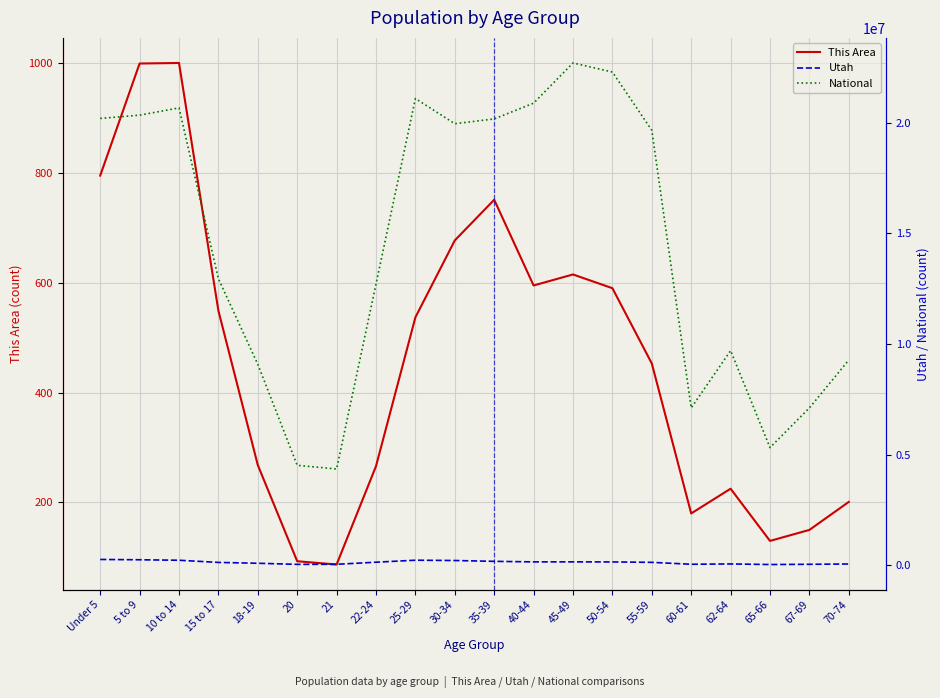

The National series shows 22298125 at 50-54. True or false?

True